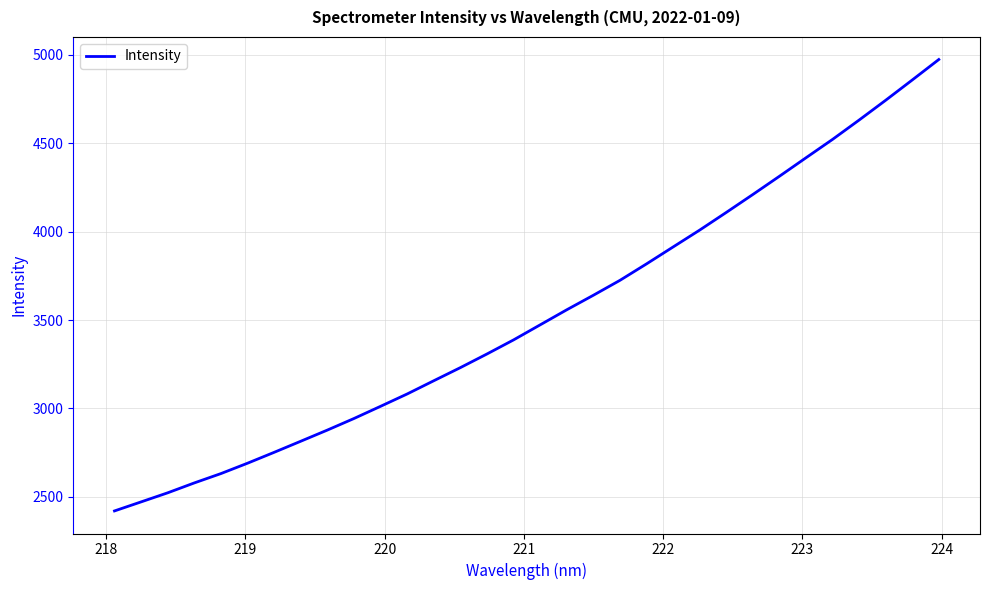

What is the smallest value displayed?

2420.2